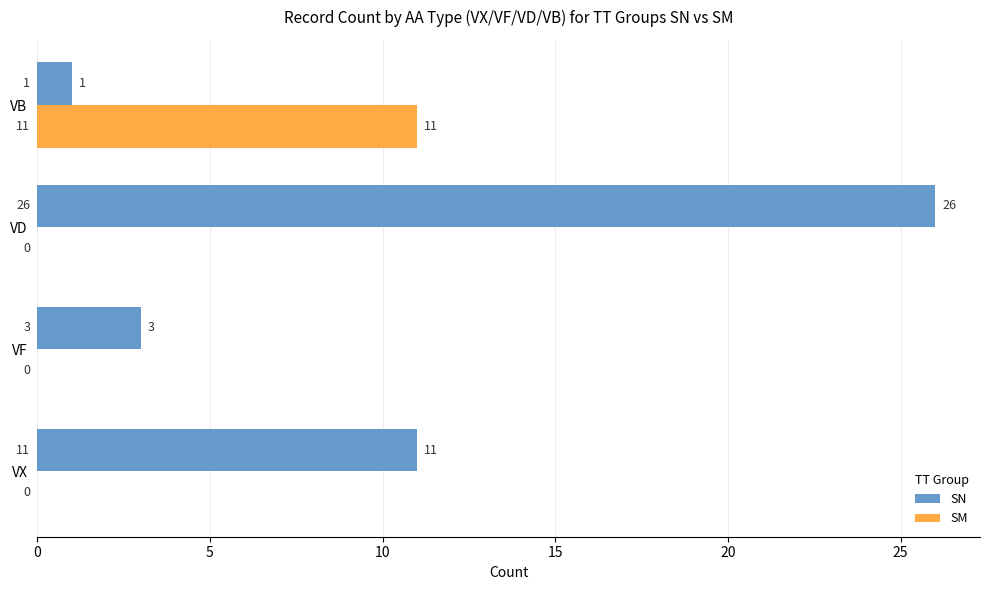

Is it true that SM equals 0 at VD?

True